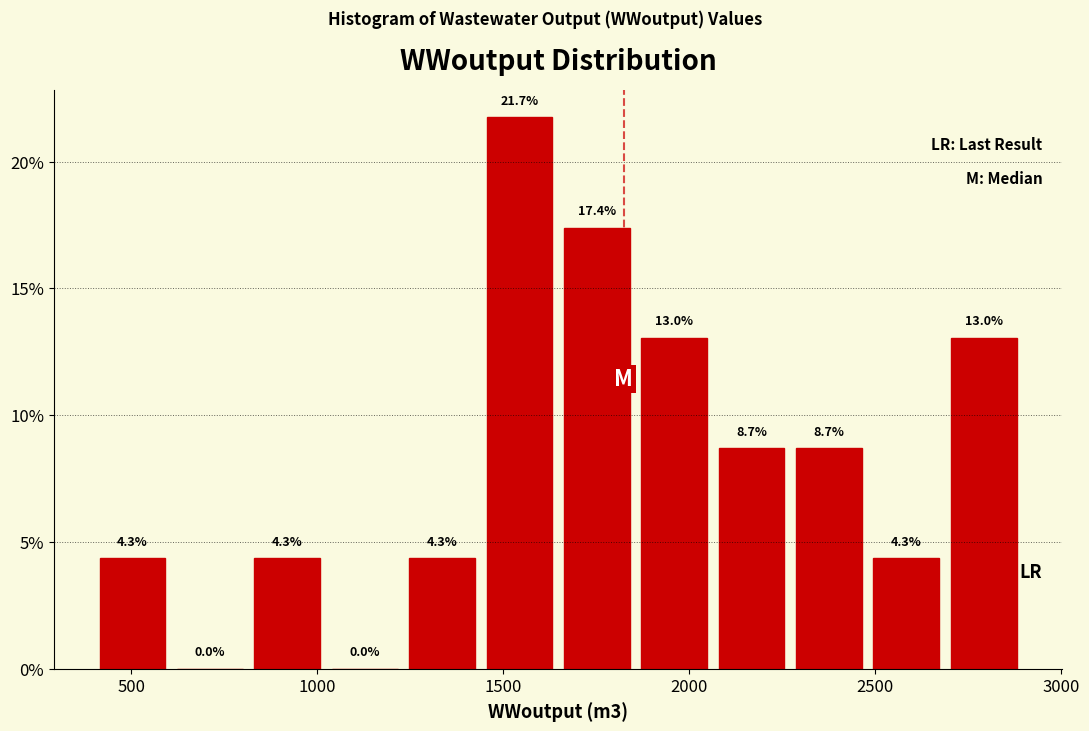

Reading left to right, list every bar in this chart as the range it spans on the x-axis followed by its height. The bar edges are not printed on the chart, so give them approximately, as read against the axis.

400 to 600: 4.3
600 to 800: 0.0
800 to 1000: 4.3
1000 to 1250: 0.0
1250 to 1450: 4.3
1450 to 1650: 21.7
1650 to 1850: 17.4
1850 to 2050: 13.0
2050 to 2250: 8.7
2250 to 2500: 8.7
2500 to 2700: 4.3
2700 to 2900: 13.0